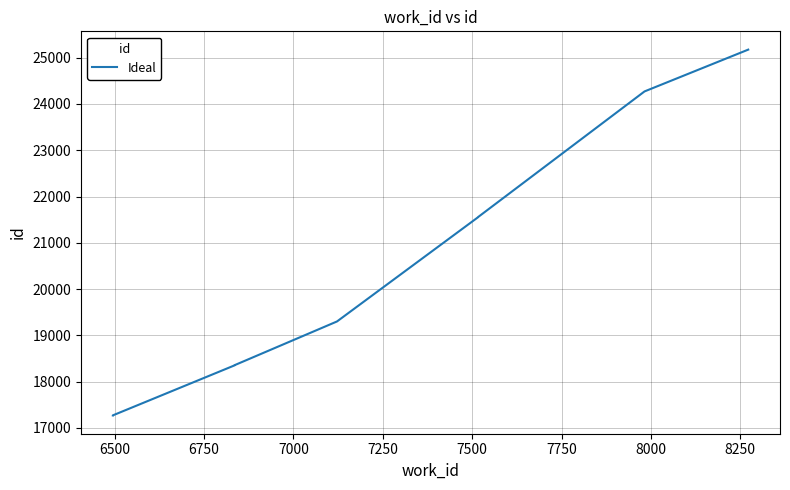

Reading left to right, what are all the values shown in this chart?

17271	17272	18354	18358	19301	21550	21552	21553	24270	25173